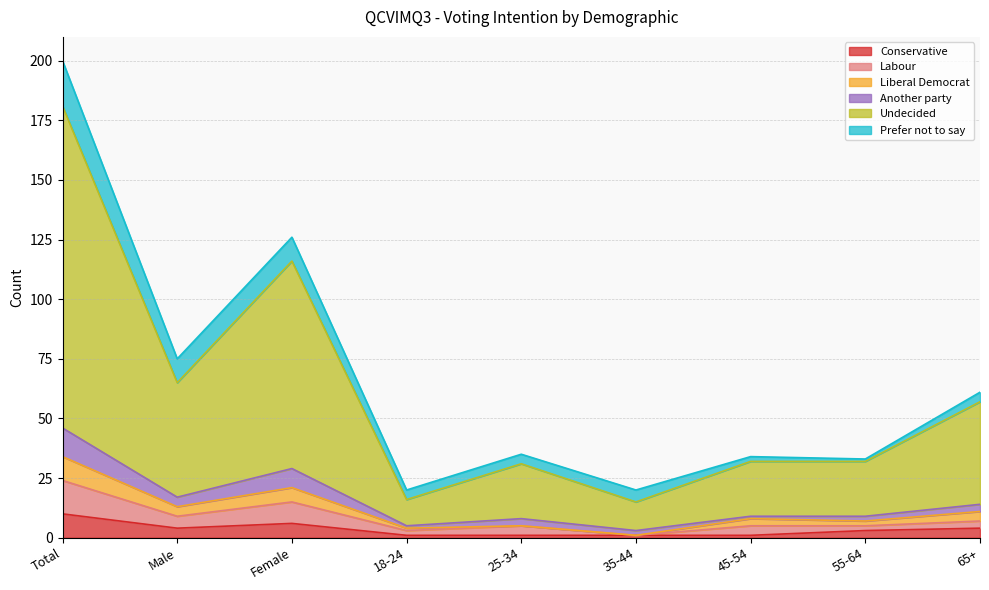

At which category is the sum across all series the highest?

Total